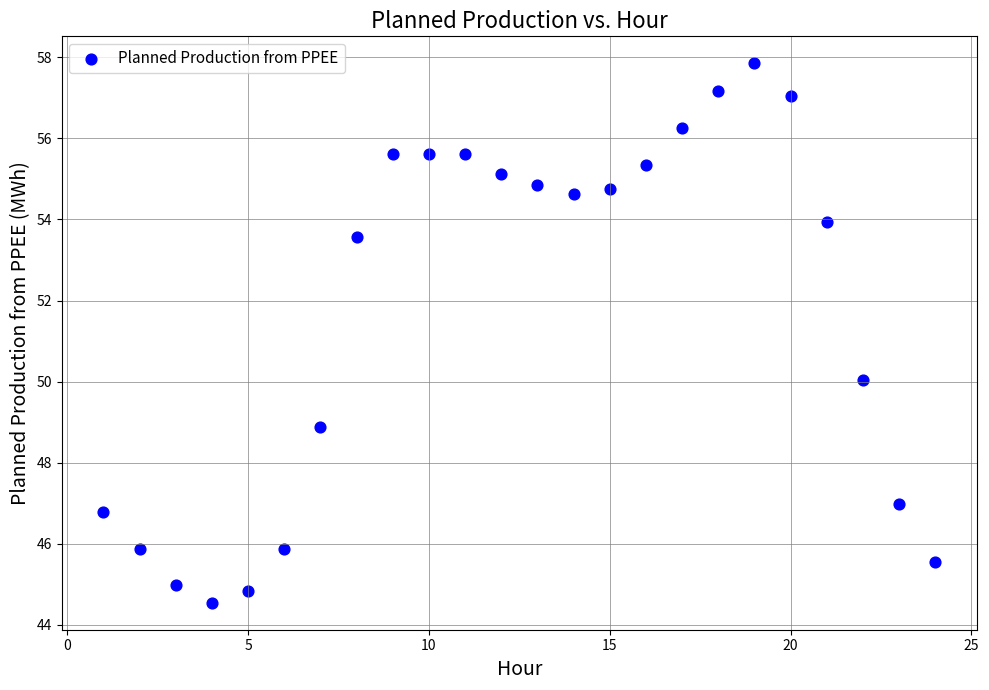

What Y value in the scatter plot is closest to 51?

50.0